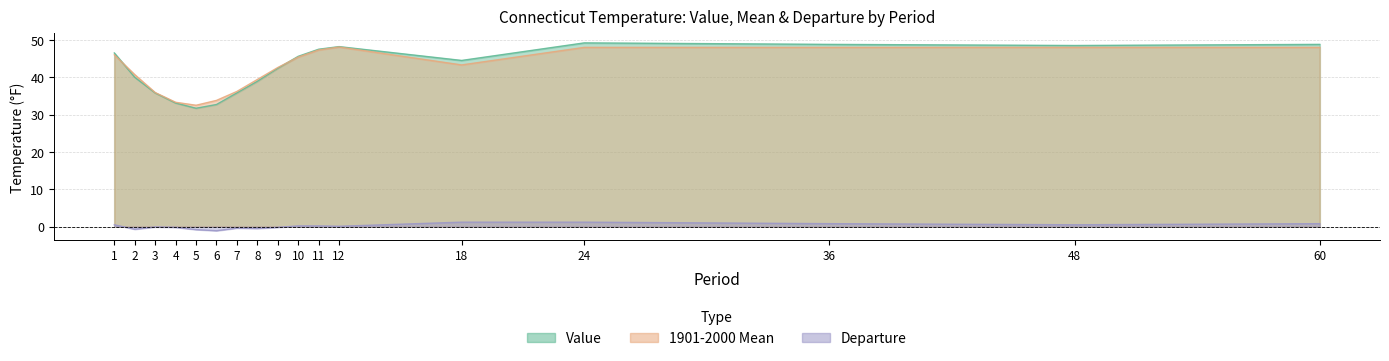

What is the sum of the Value values at 18 and 36?

93.3